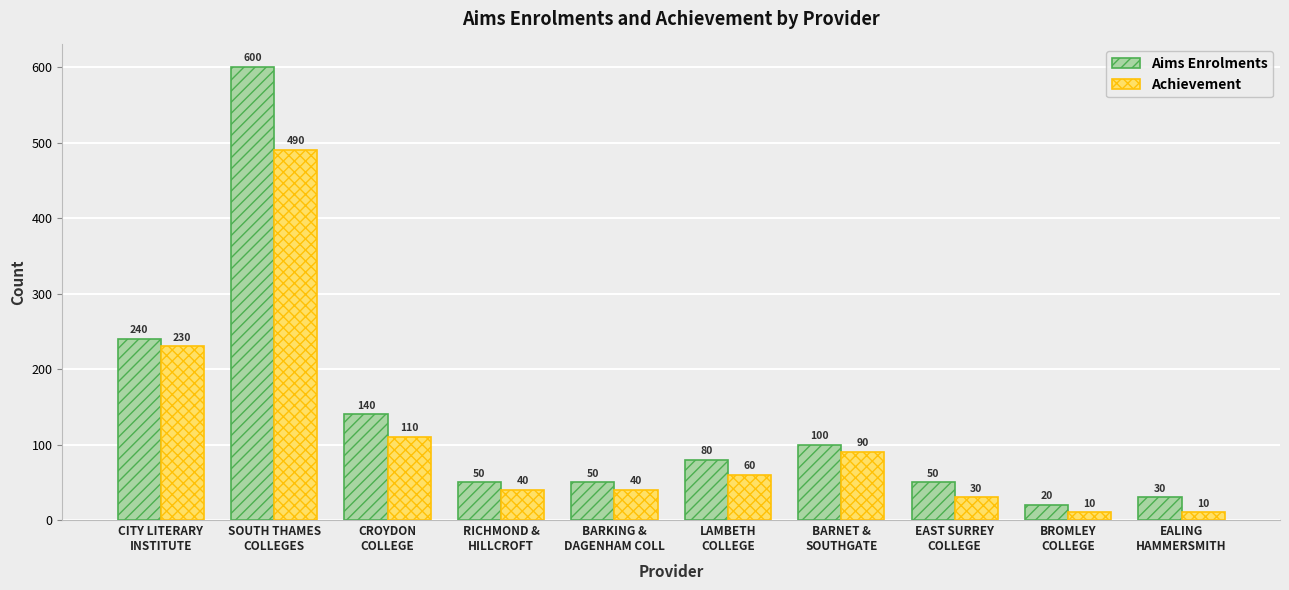

The value of Achievement at RICHMOND &
HILLCROFT is 40. True or false?

True